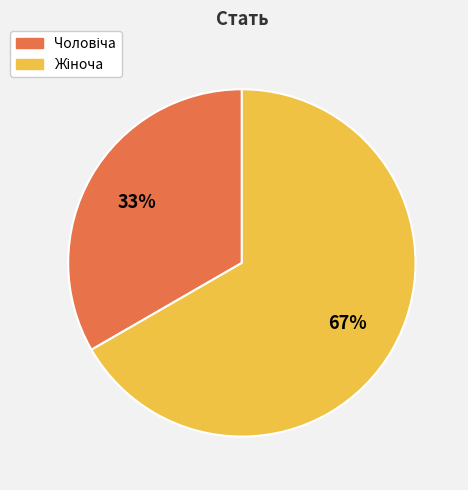

To the nearest percent, what is the average slice percentage?

50%